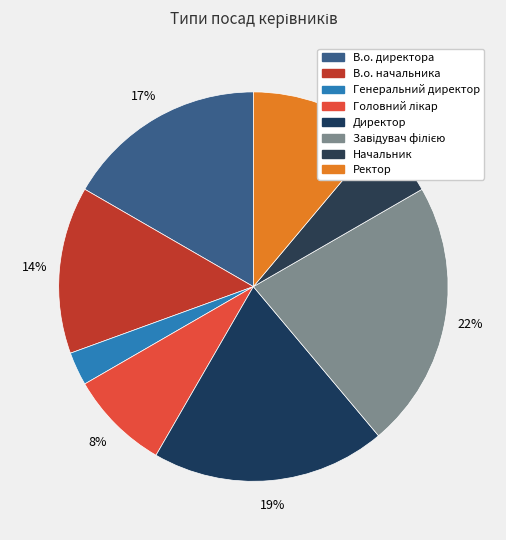

What is the smallest slice in the pie chart?

Генеральний директор